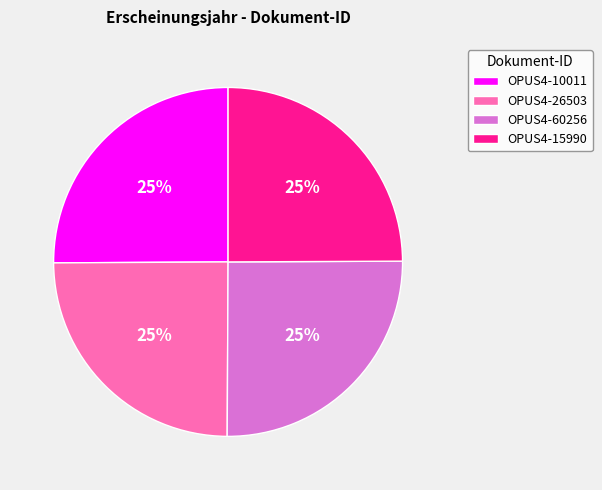

To the nearest percent, what portion does OPUS4-60256 represent?

25%